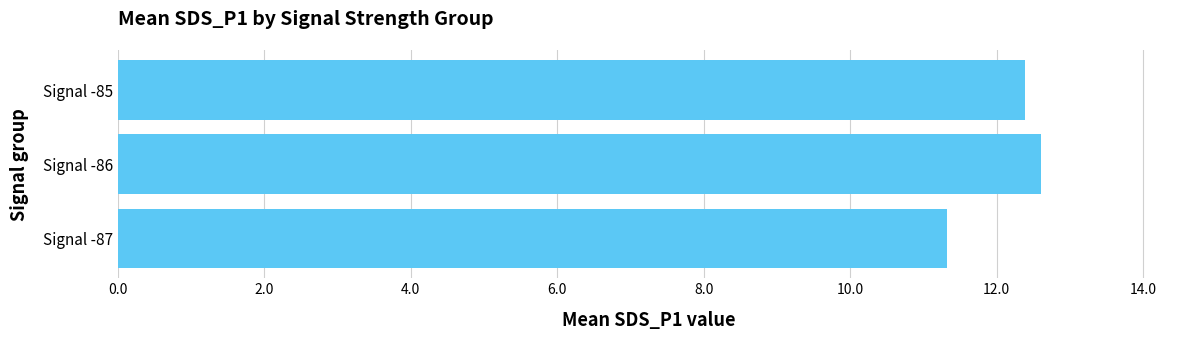

At which category does the chart reach its peak across all series?

Signal -86